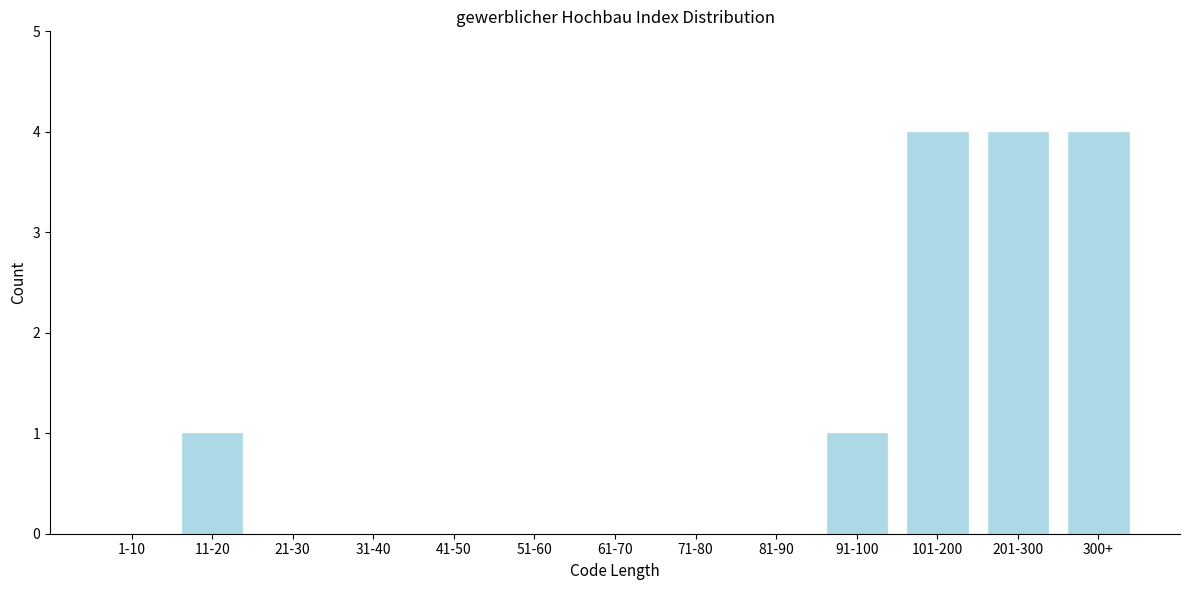

Reading left to right, transcribe all the data shown in this chart.

1-10=0	11-20=1	21-30=0	31-40=0	41-50=0	51-60=0	61-70=0	71-80=0	81-90=0	91-100=1	101-200=4	201-300=4	300+=4